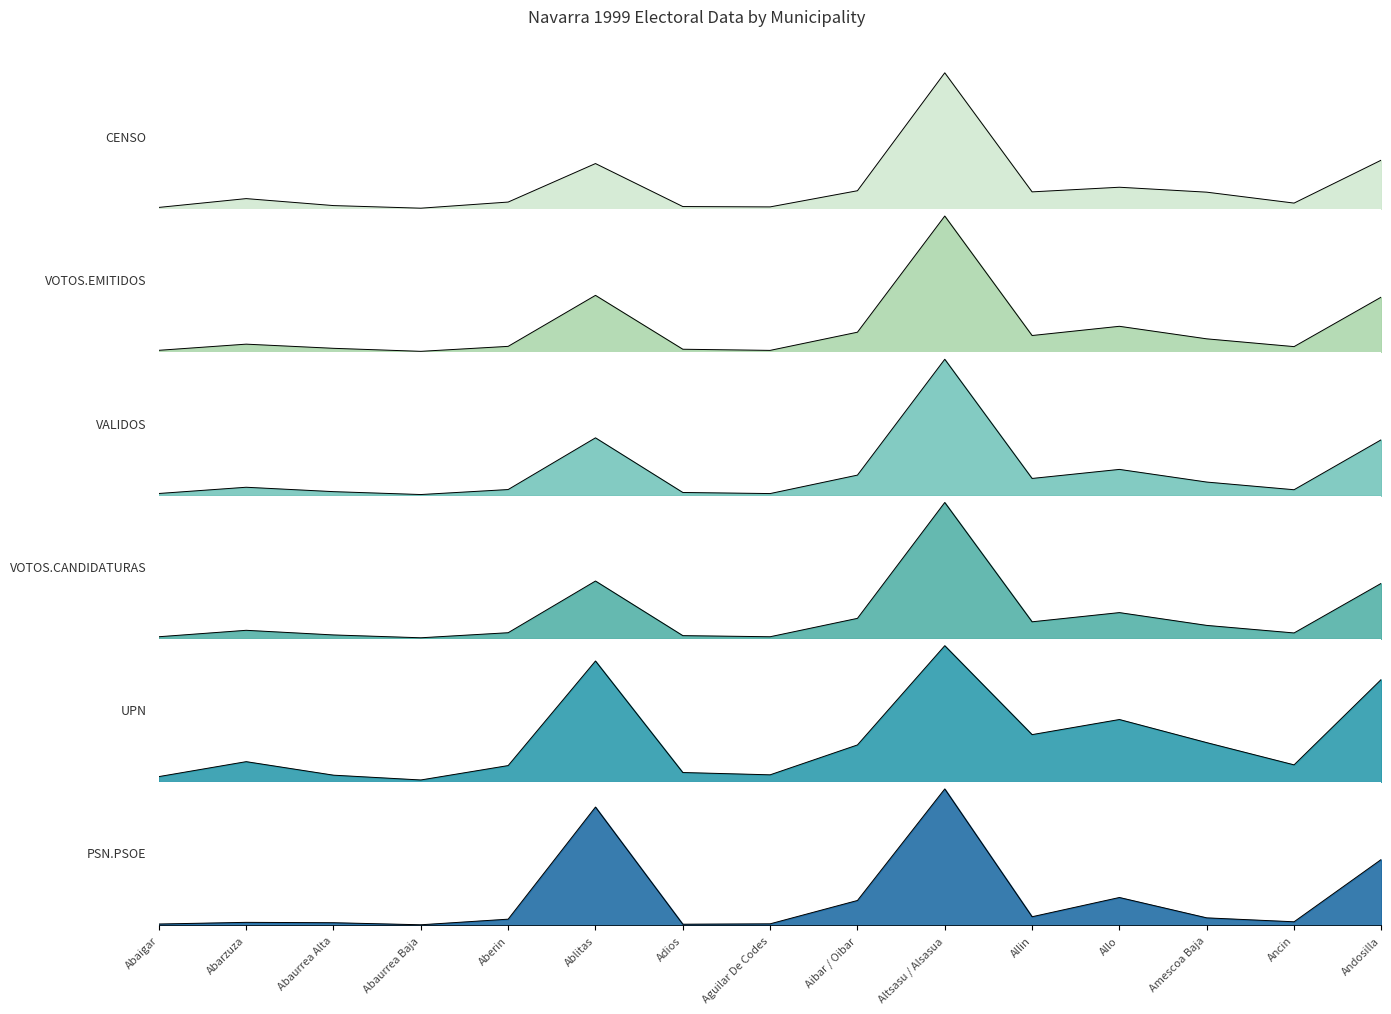

At which category does the chart reach its peak across all series?

Altsasu / Alsasua